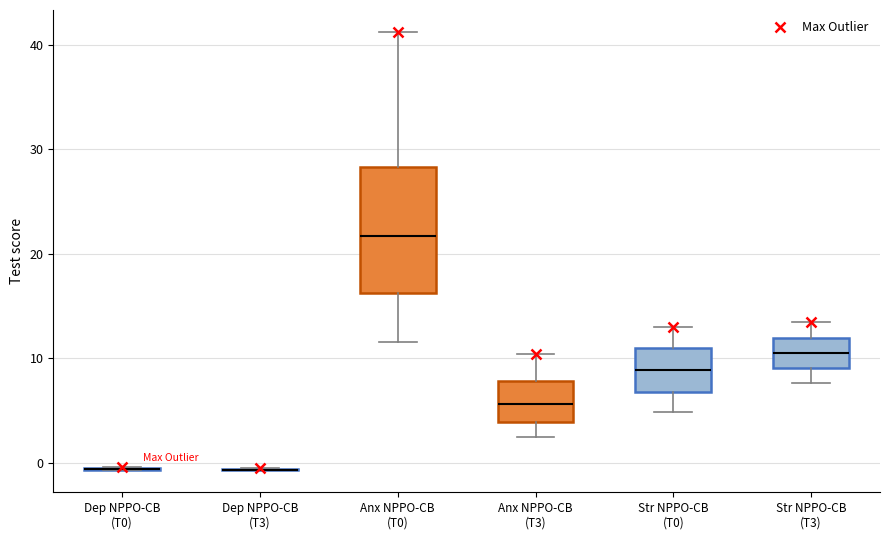

Reading left to right, transcribe this box plot: for each box, give where its median line is, the range the box spans, and where its two whiskers end, as read against the y-axis. The values are not printed on the chart, so give them approximately, as read against the axis.

Dep NPPO-CB (T0): box collapsed to a line at -1, whiskers -1 to 0
Dep NPPO-CB (T3): box collapsed to a line at -1, whiskers -1 to -1
Anx NPPO-CB (T0): median 22, box 16 to 28, whiskers 12 to 41
Anx NPPO-CB (T3): median 6, box 4 to 8, whiskers 2 to 10
Str NPPO-CB (T0): median 9, box 7 to 11, whiskers 5 to 13
Str NPPO-CB (T3): median 11, box 9 to 12, whiskers 8 to 13